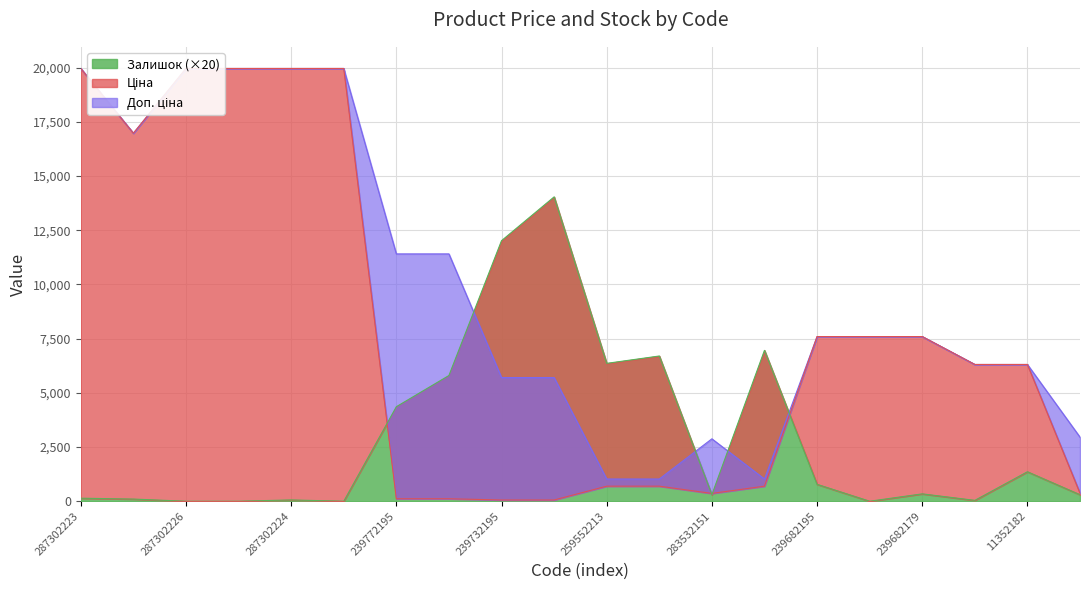

What is the label of the 12th point from the right?

239732195